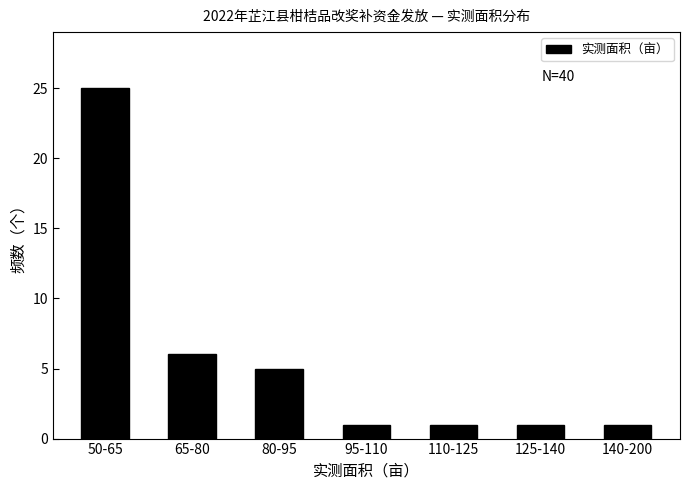

Reading left to right, extract all data points from this chart.

25	6	5	1	1	1	1